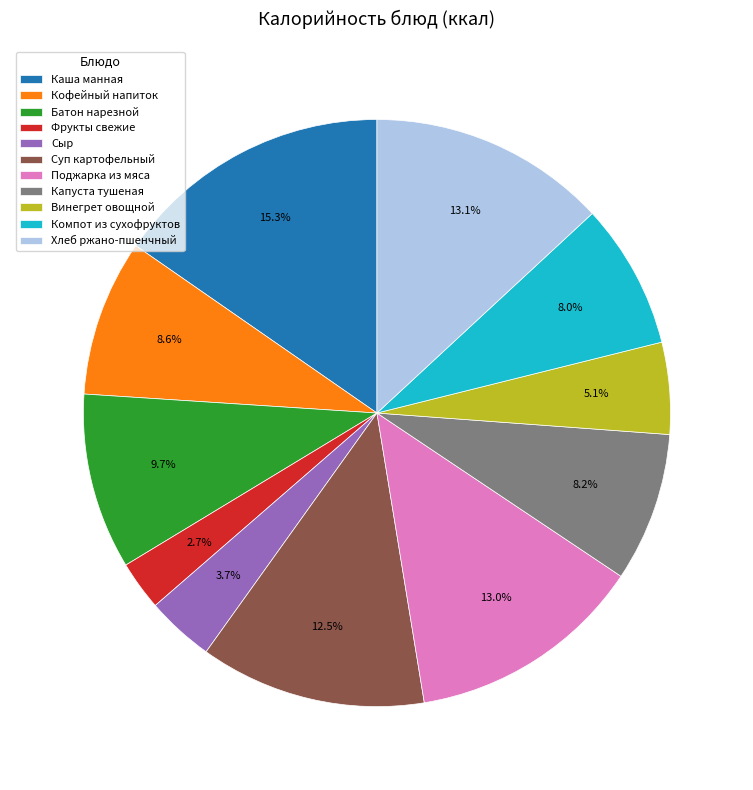

To the nearest percent, what is the average slice percentage?

9%